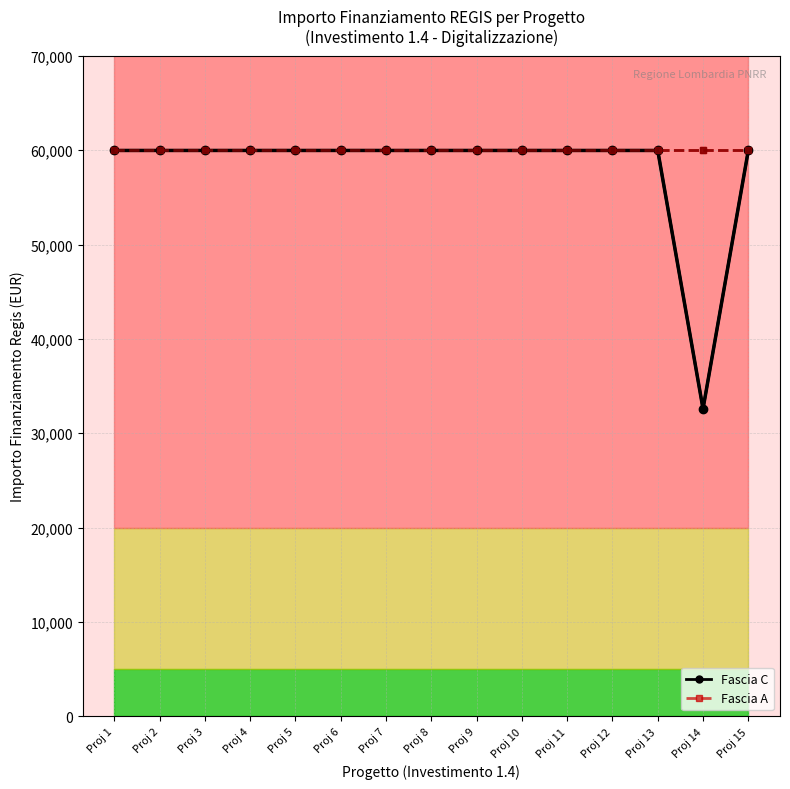

Reading left to right, transcribe all the data shown in this chart.

Fascia C: Proj 1=59966	Proj 2=59966	Proj 3=59966	Proj 4=59966	Proj 5=59966	Proj 6=59966	Proj 7=59966	Proj 8=59966	Proj 9=59966	Proj 10=59966	Proj 11=59966	Proj 12=59966	Proj 13=59966	Proj 14=32589	Proj 15=59966
Fascia A: Proj 1=59966	Proj 2=59966	Proj 3=59966	Proj 4=59966	Proj 5=59966	Proj 6=59966	Proj 7=59966	Proj 8=59966	Proj 9=59966	Proj 10=59966	Proj 11=59966	Proj 12=59966	Proj 13=59966	Proj 14=59966	Proj 15=59966